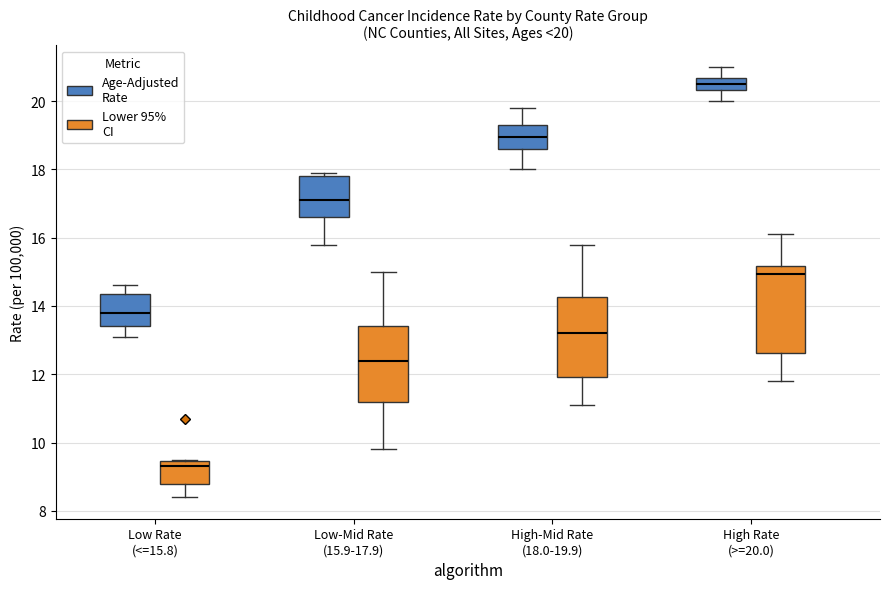

Which box is the tallest, from its lower edge to its upper edge?

High Rate (>=20.0) (Lower 95% CI)